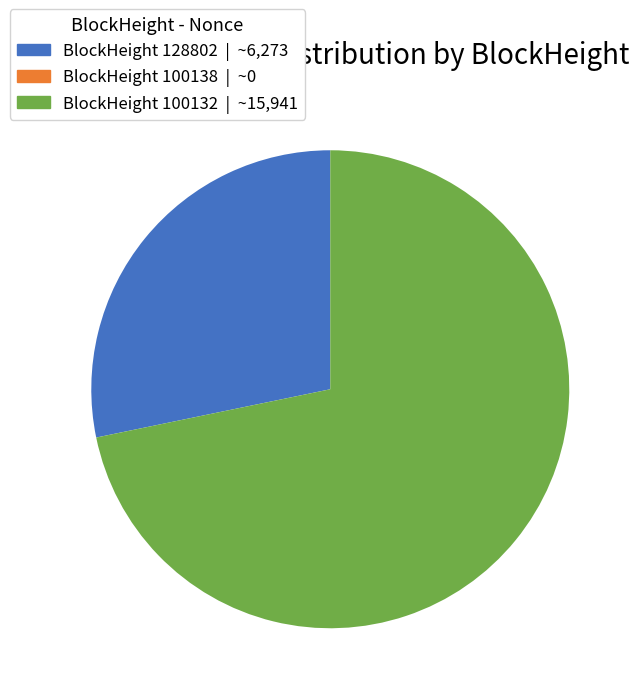

Does any single category account for the majority?

Yes